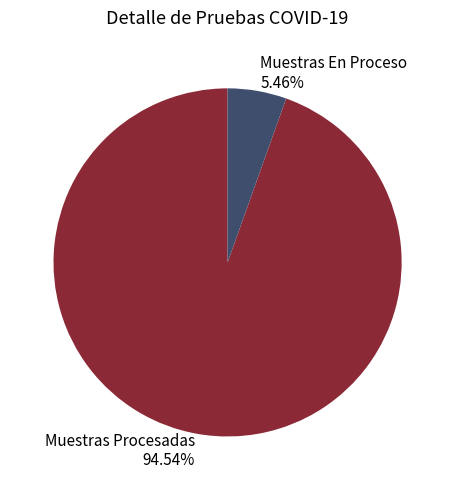

What portion of the pie excludes Muestras En Proceso?

94.5%